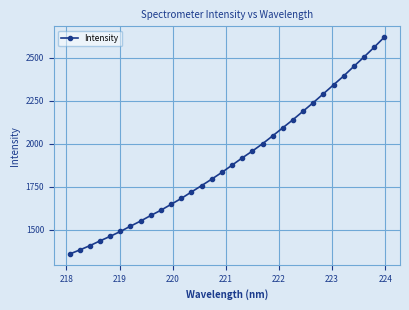

True or false: there are more than 2 points higher than both neighbors.

False